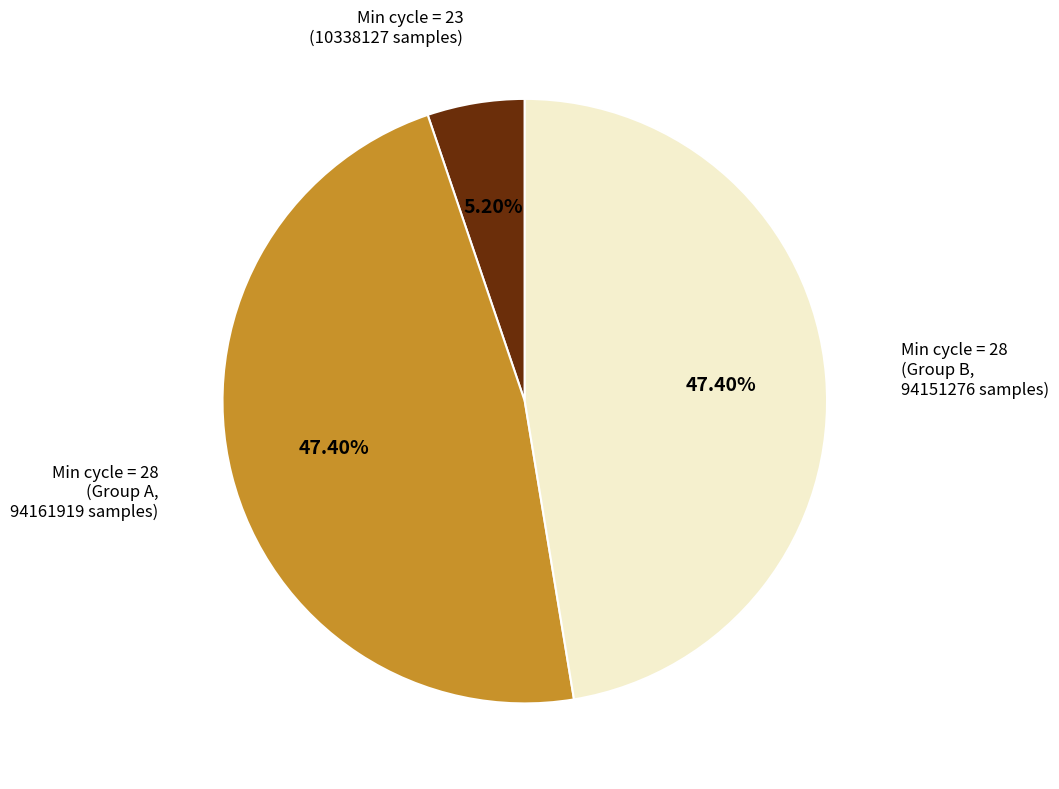

Does any single category account for the majority?

No